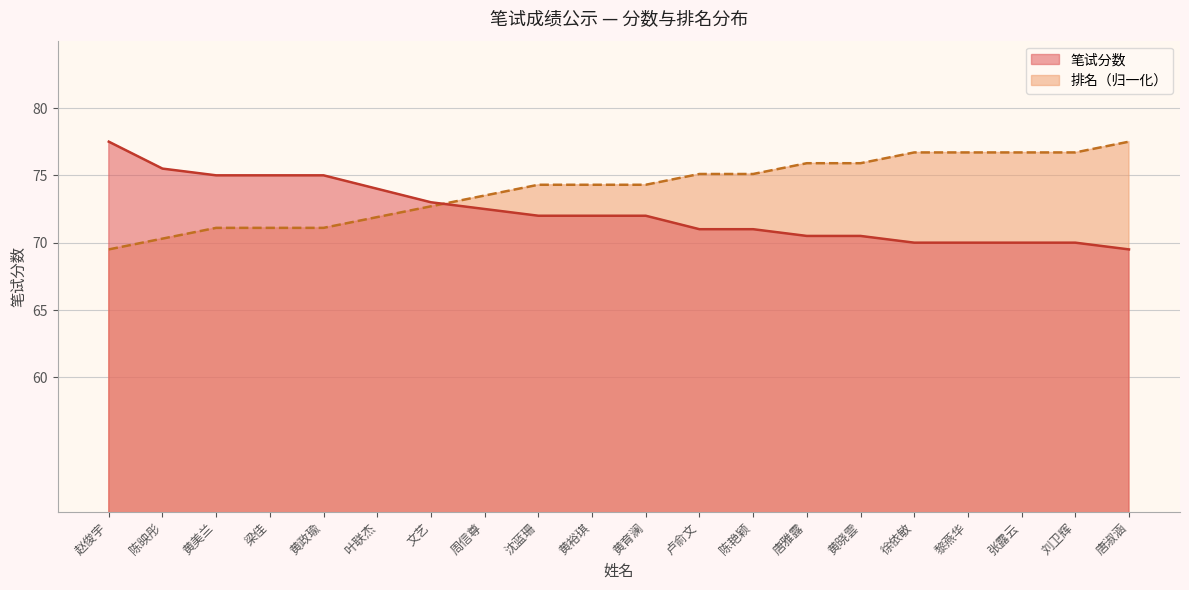

What is the highest value of the 排名累计 series?

77.5